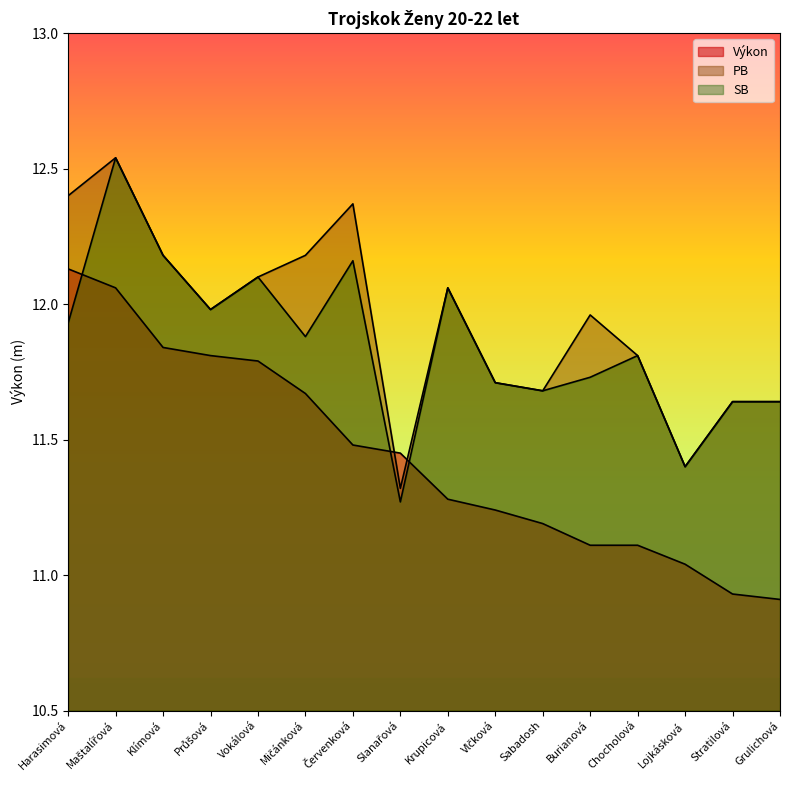

What is the label of the 11th point from the left?

Sabadosh